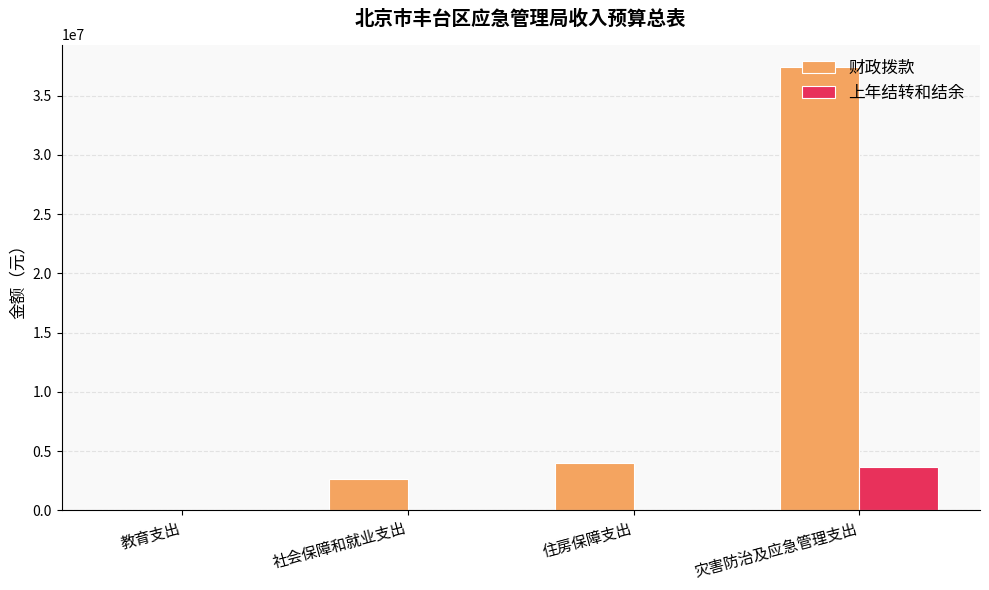

Does the chart contain stacked bars?

No